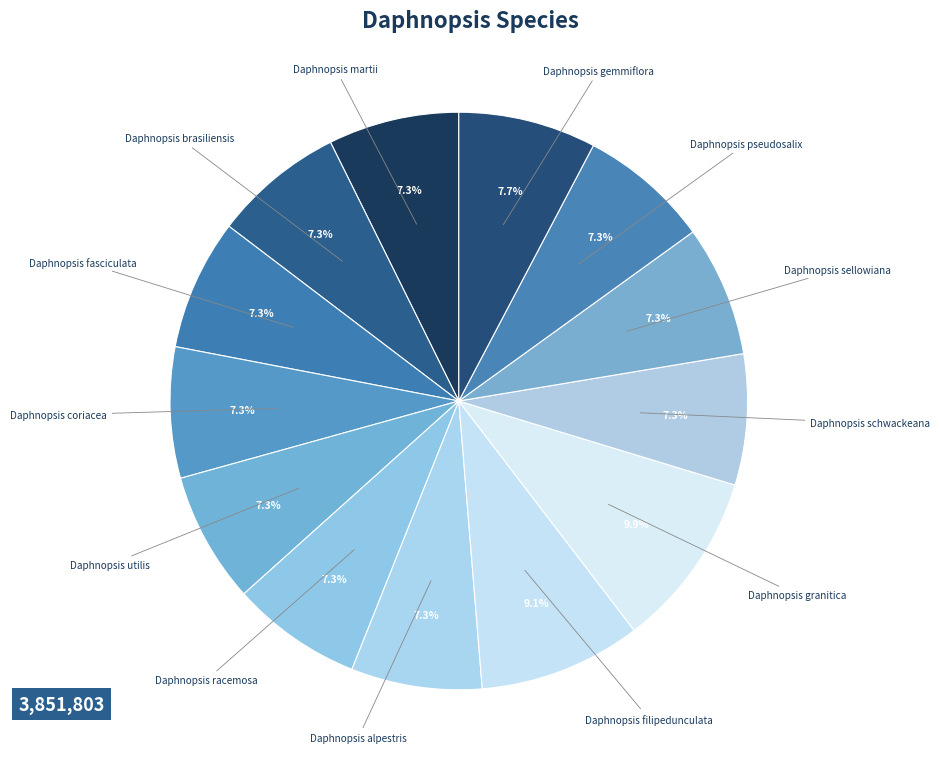

What is the smallest slice in the pie chart?

Daphnopsis alpestris